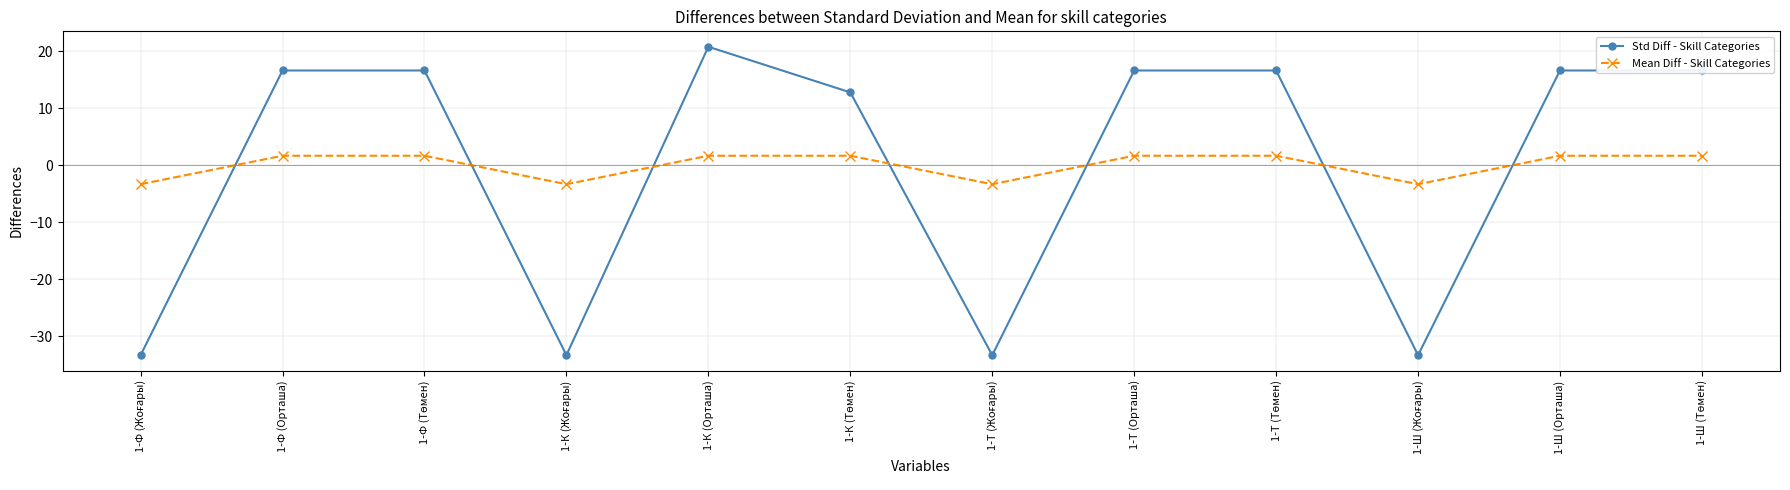

Does the chart have visible grid lines?

Yes